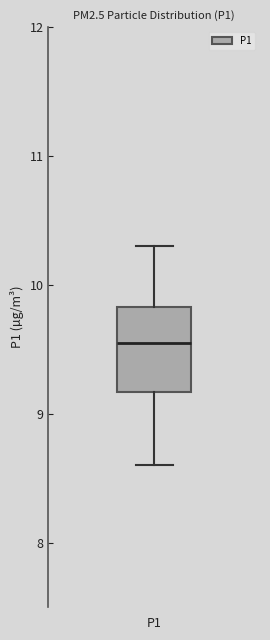

Read this box plot against the y-axis: the position of the median line, the range covered by the box, and the ends of both whiskers. The values are not printed on the chart, so give them approximately, as read against the axis.

median 9.6, box 9.2 to 9.8, whiskers 8.6 to 10.3